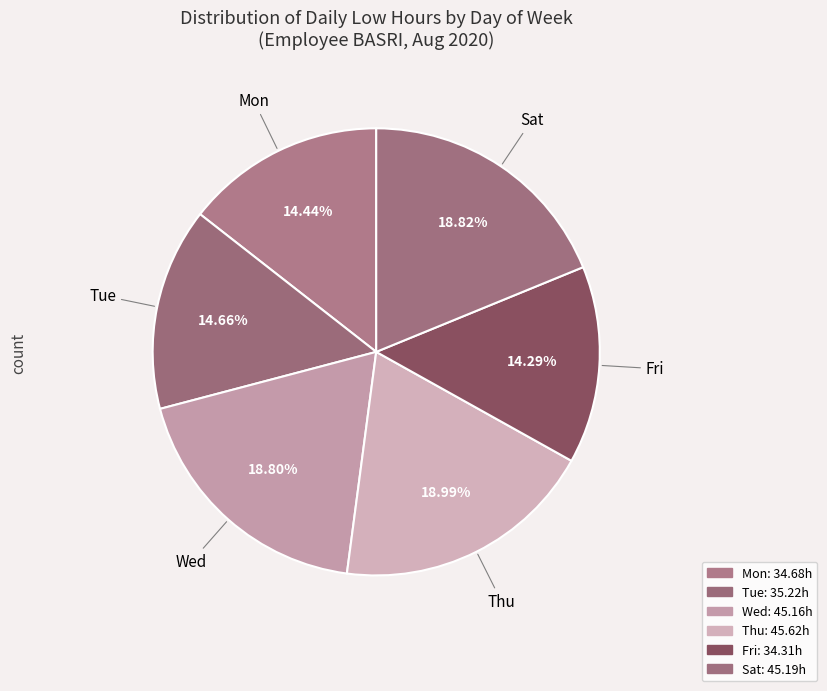

Count the number of slices in the pie.

6